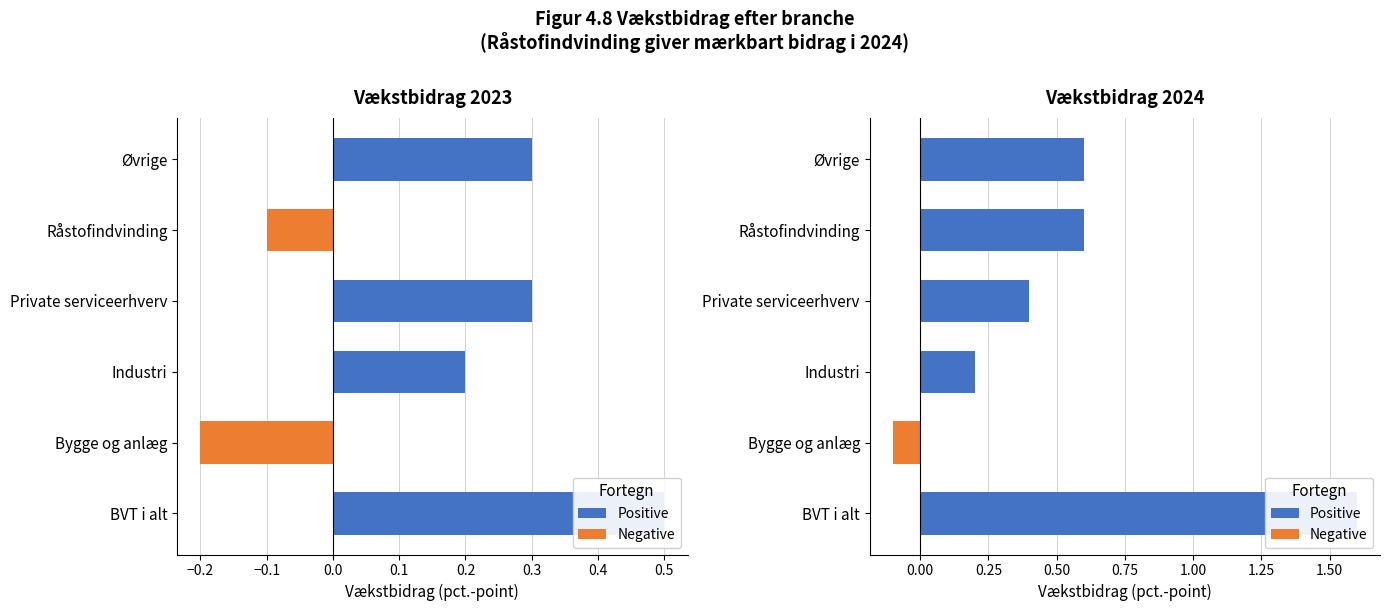

What is the average value of the Positive series?

0.6